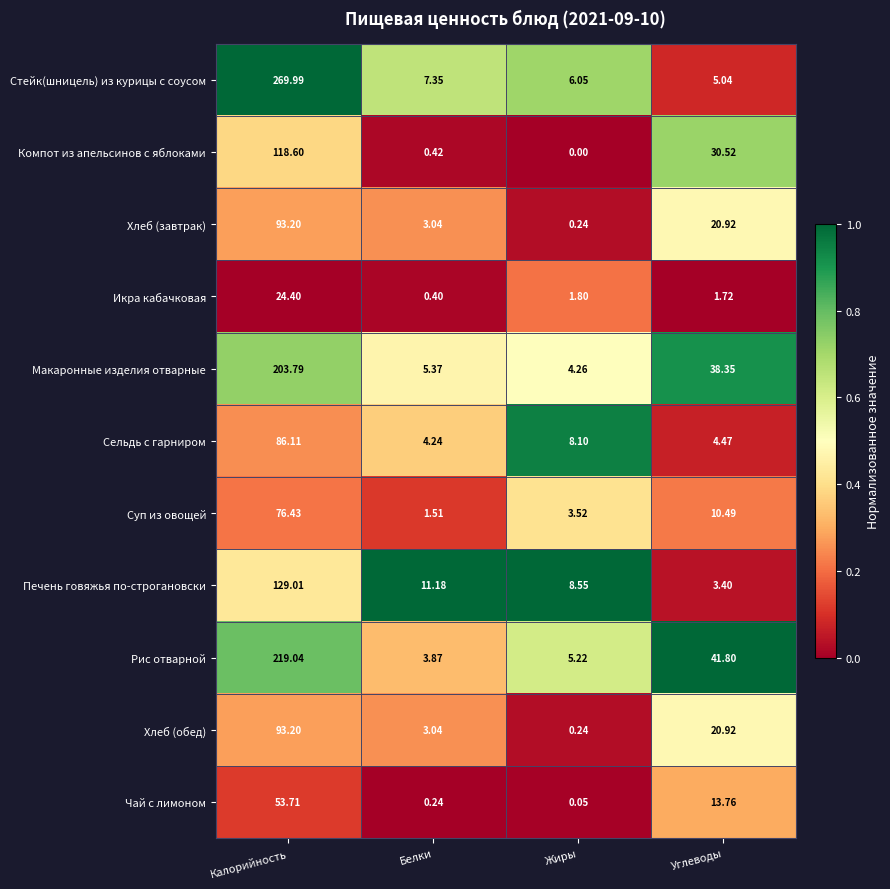

Where does the Печень говяжья по-строгановски series first go above 11?

Калорийность